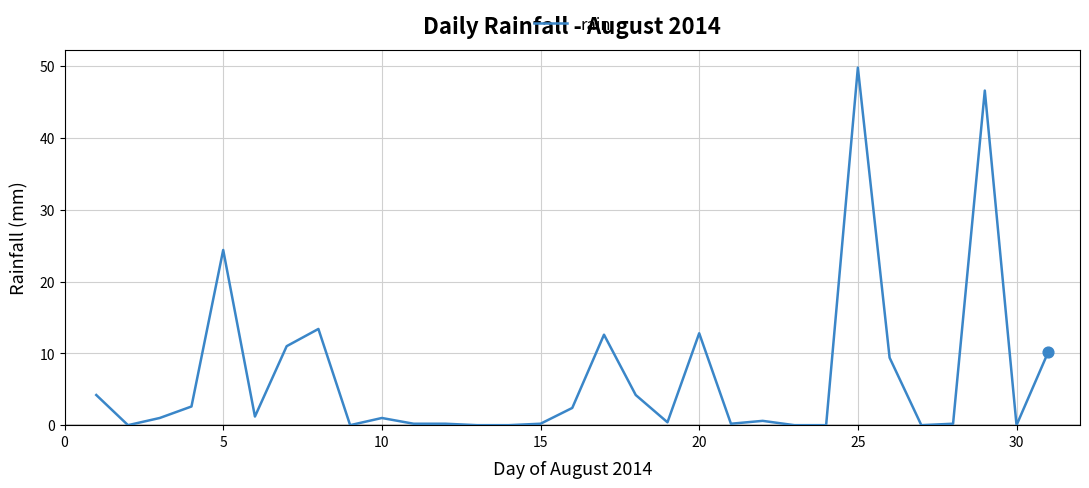

What is the greatest value displayed?

49.8